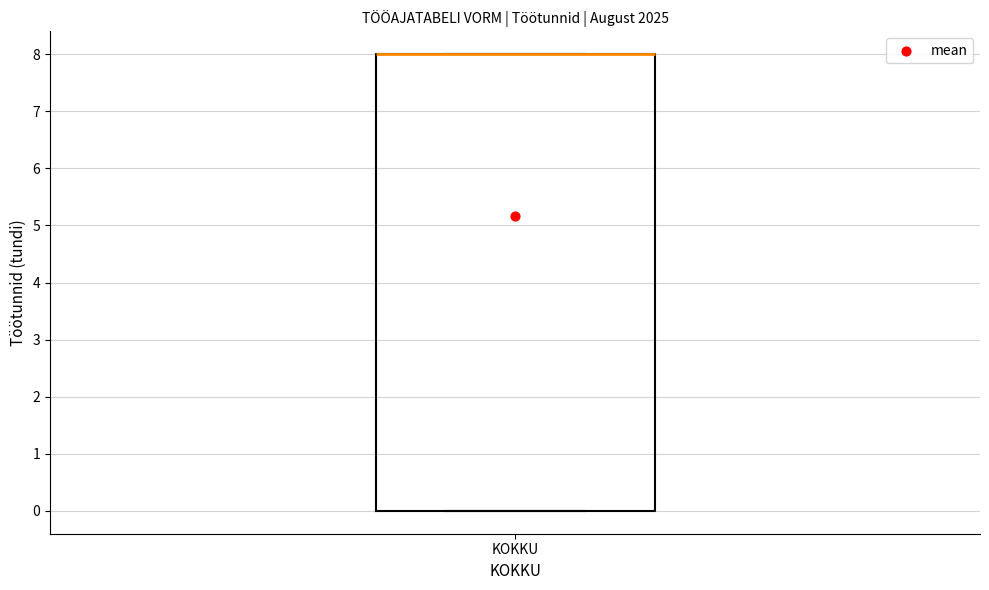

Read this box plot against the y-axis: the position of the median line, the range covered by the box, and the ends of both whiskers. The values are not printed on the chart, so give them approximately, as read against the axis.

median 8 (drawn on the box's upper edge), box 0 to 8, whiskers 0 to 8